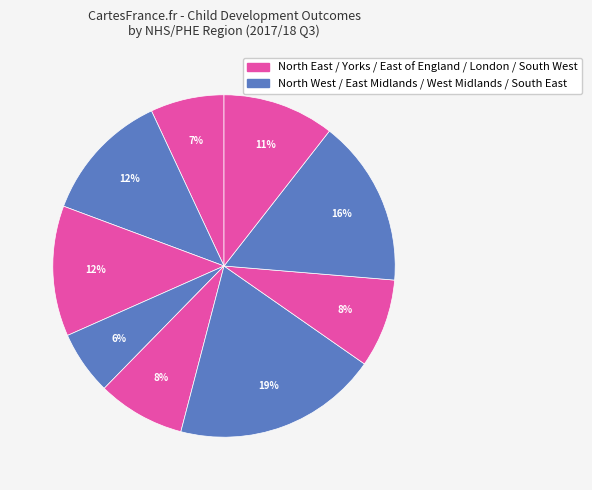

To the nearest percent, what is the difference between the largest and smallest slice percentages?

13%